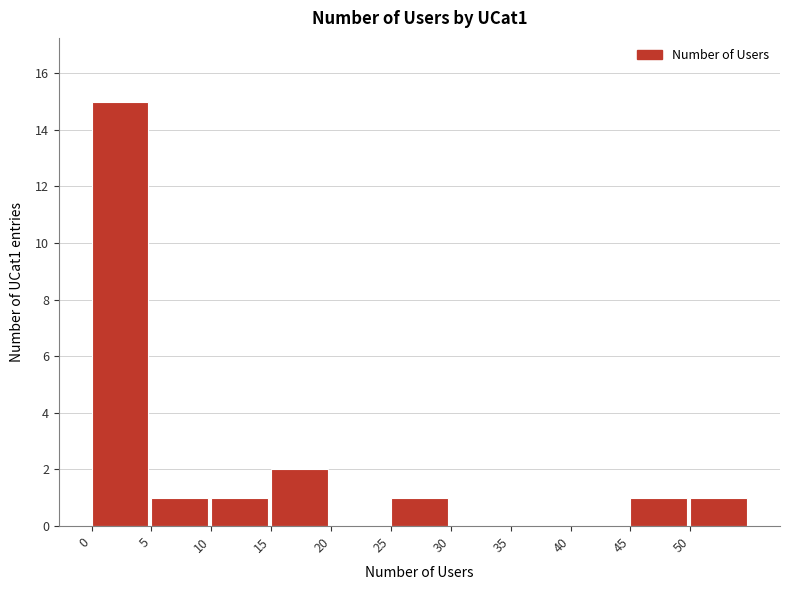

Which range on the x-axis has the tallest bar?

0 to 5